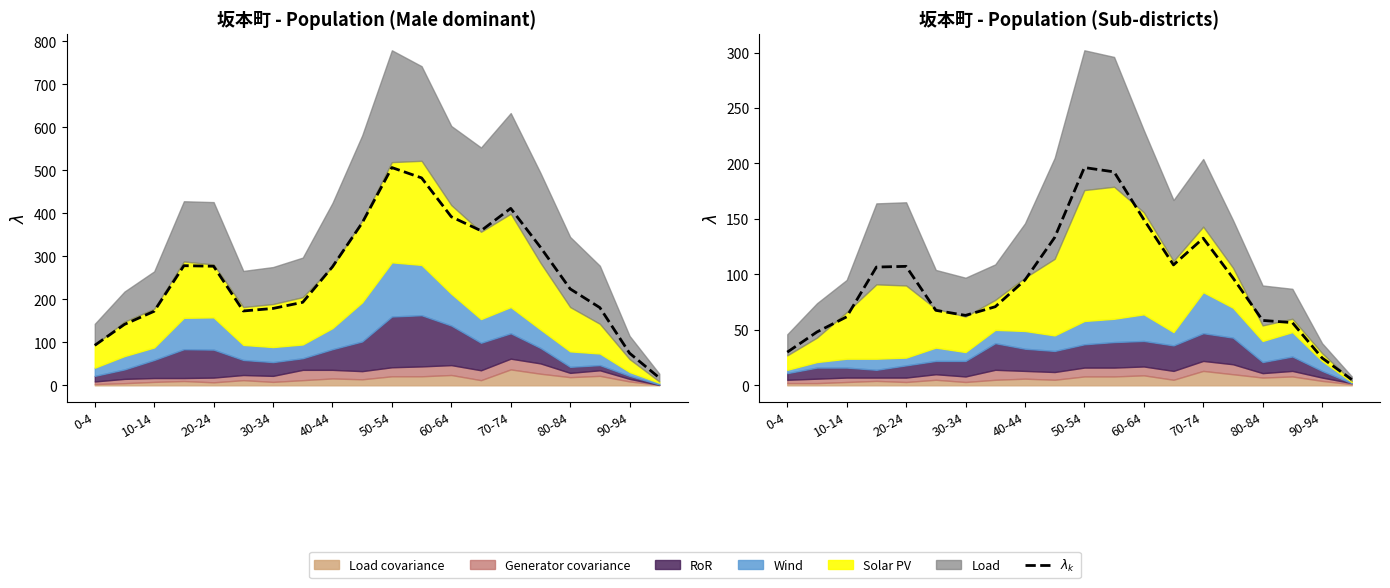

How many points are lower than both their immediate neighbors (excluding endpoints)?

2